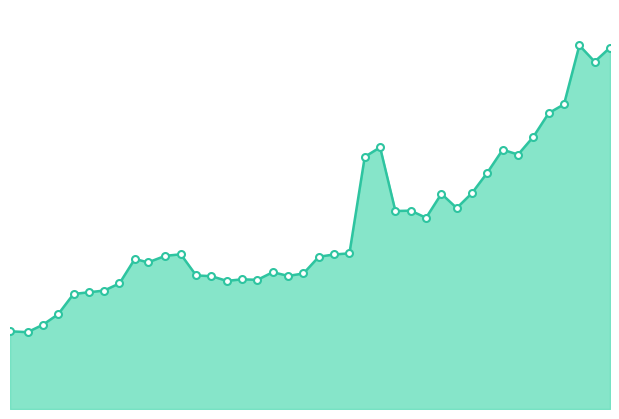

At which category does the data reach its first local valley?

2023-06